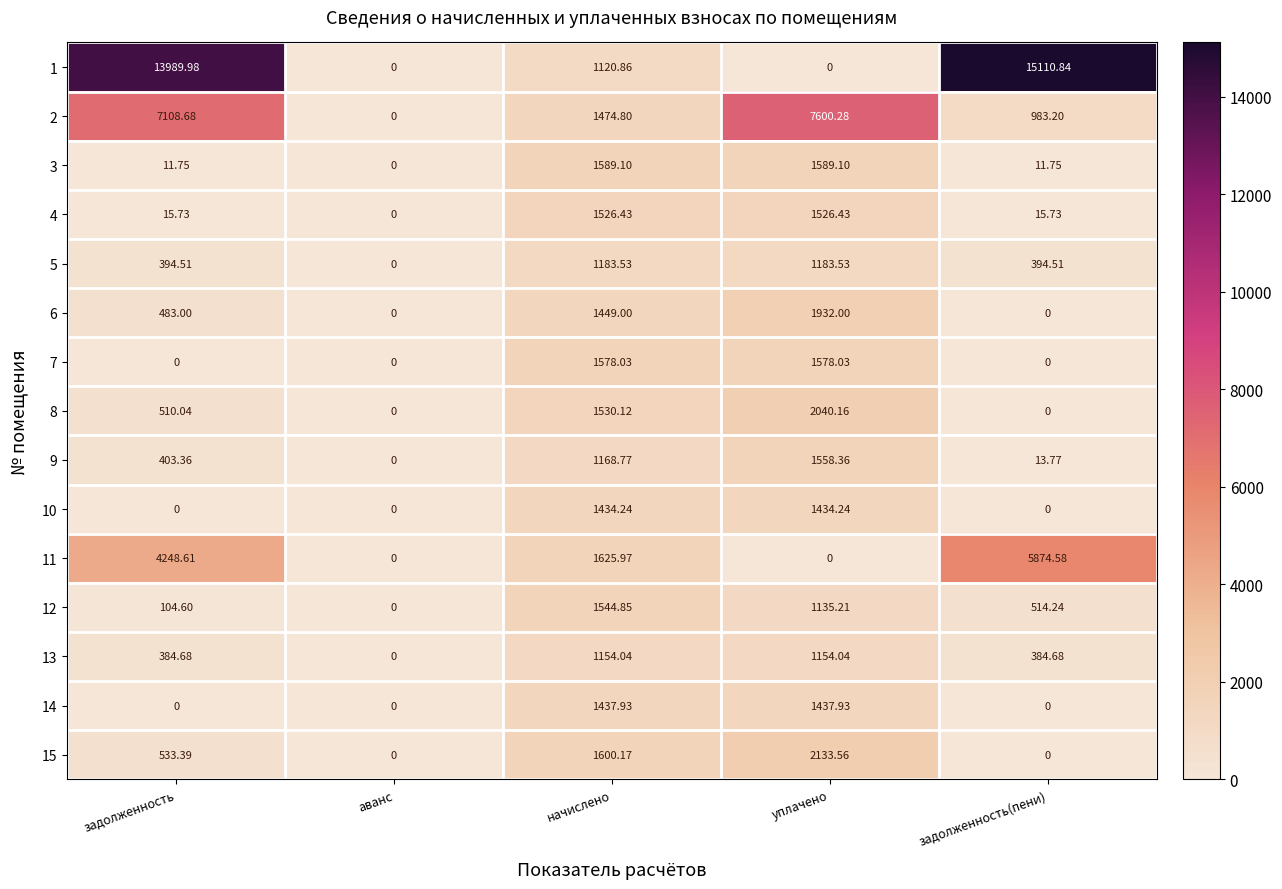

Where is 1 nearest to the value 7555?

начислено